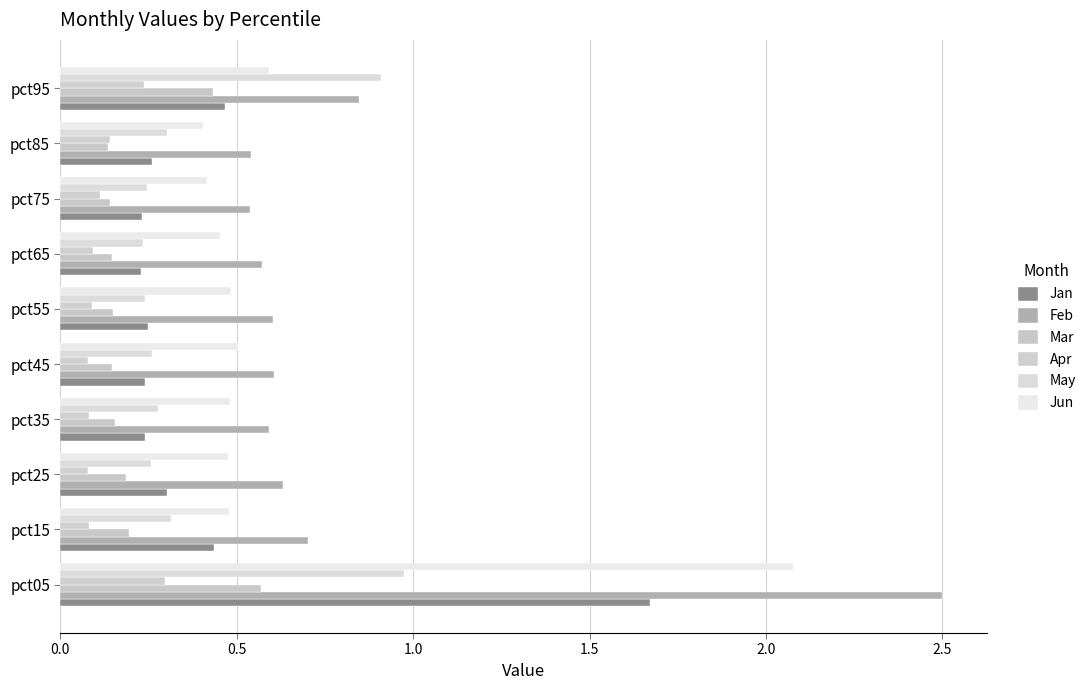

How many categories are shown in the chart?

10